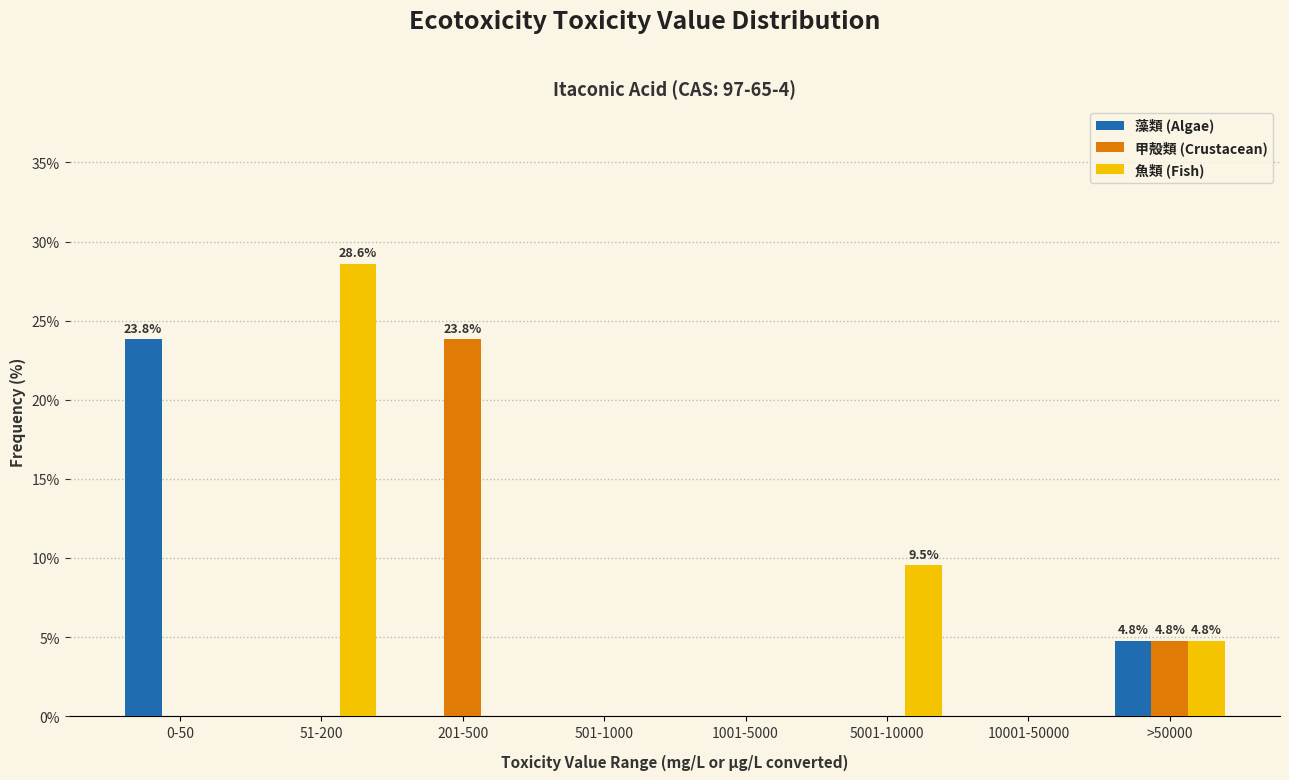

Between 501-1000 and 5001-10000, which series saw the biggest shift?

魚類 (Fish)